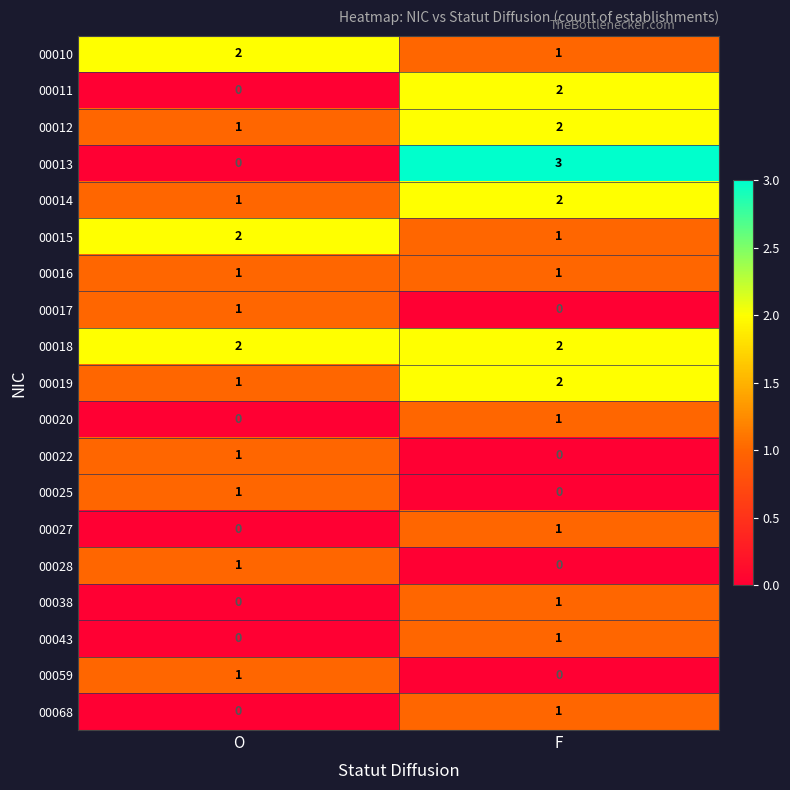

Which category has the lowest value in the 00059 series?

F